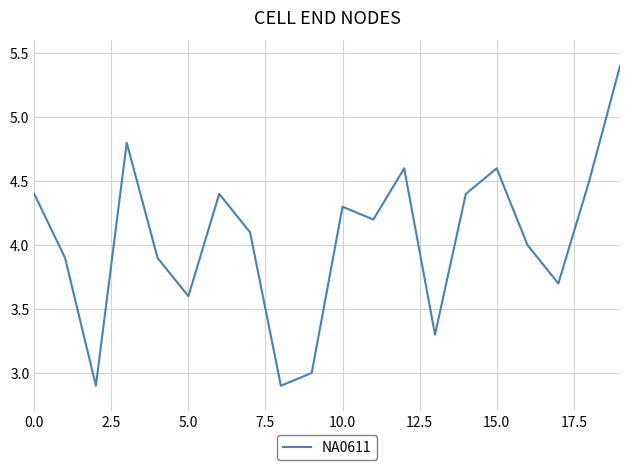

What is the smallest value displayed?

2.9